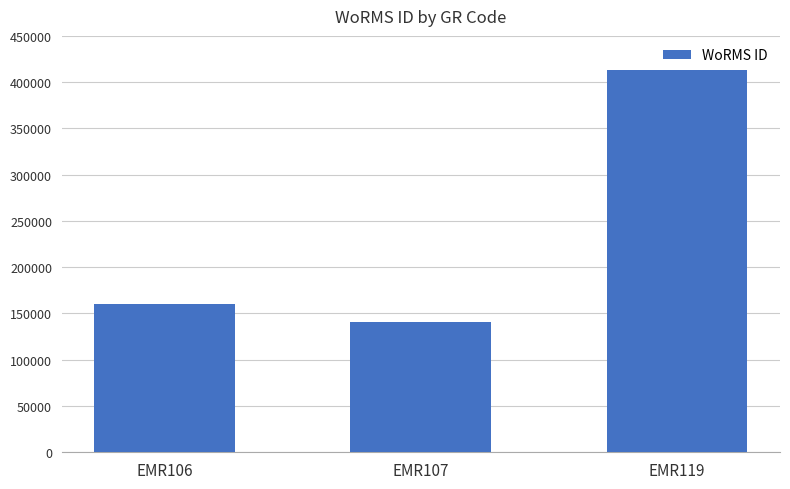

Are the bars horizontal?

No